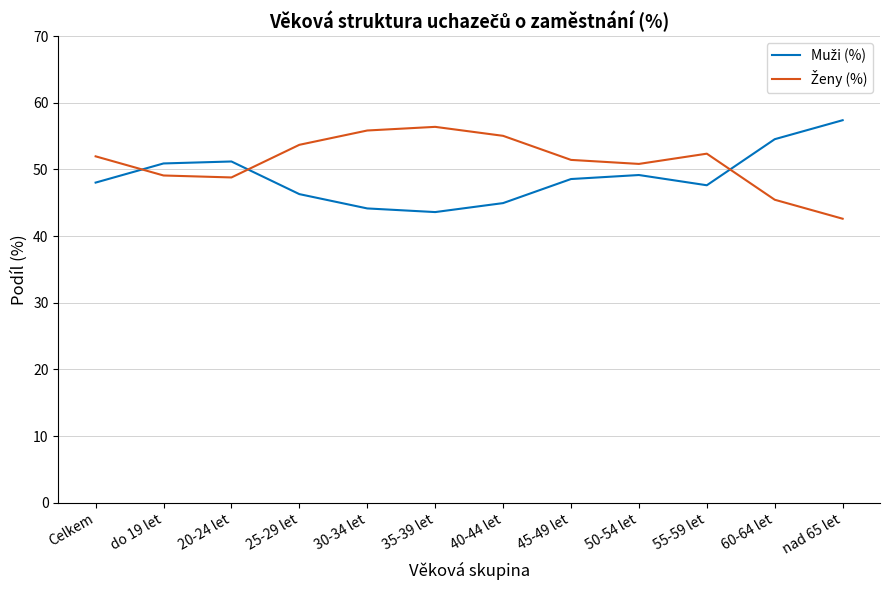

What position from the left is 60-64 let?

11